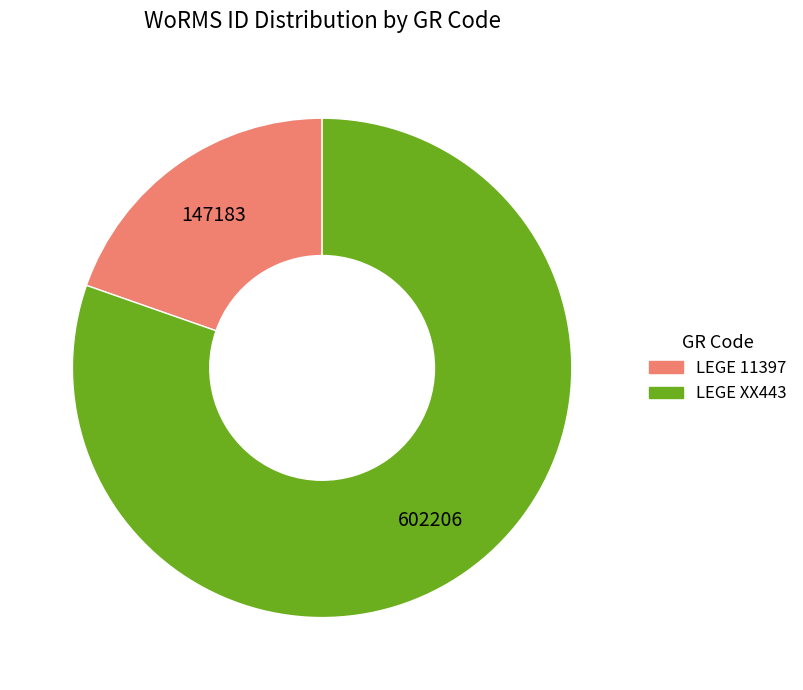

What is the majority slice?

LEGE XX443